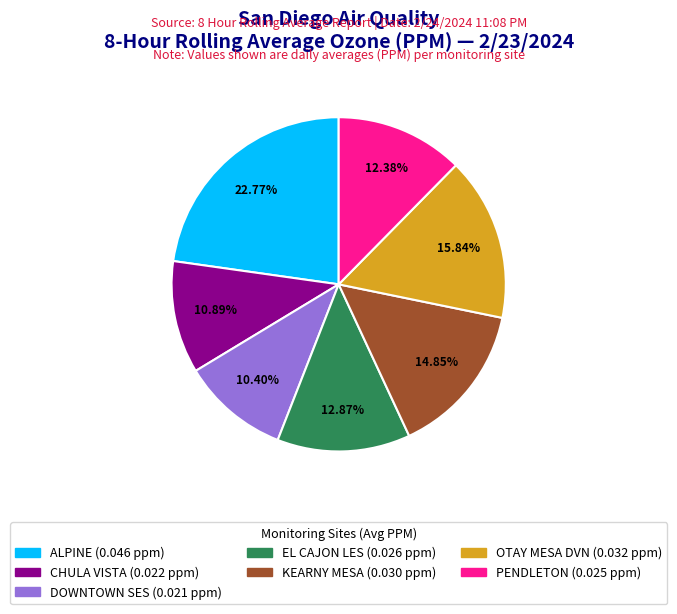

Between DOWNTOWN SES and ALPINE, which is larger?

ALPINE